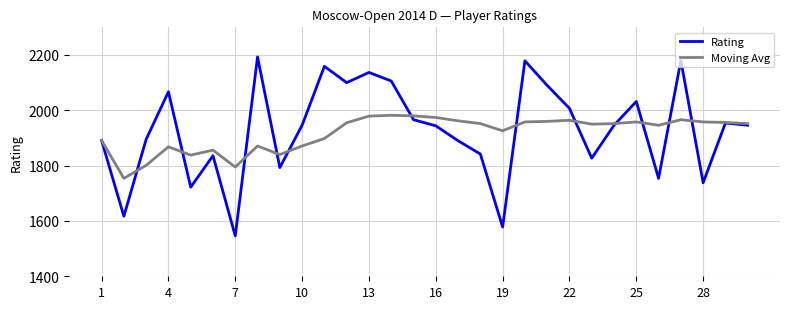

What is the difference between the maximum and minimum values in the Moving Avg series?

228